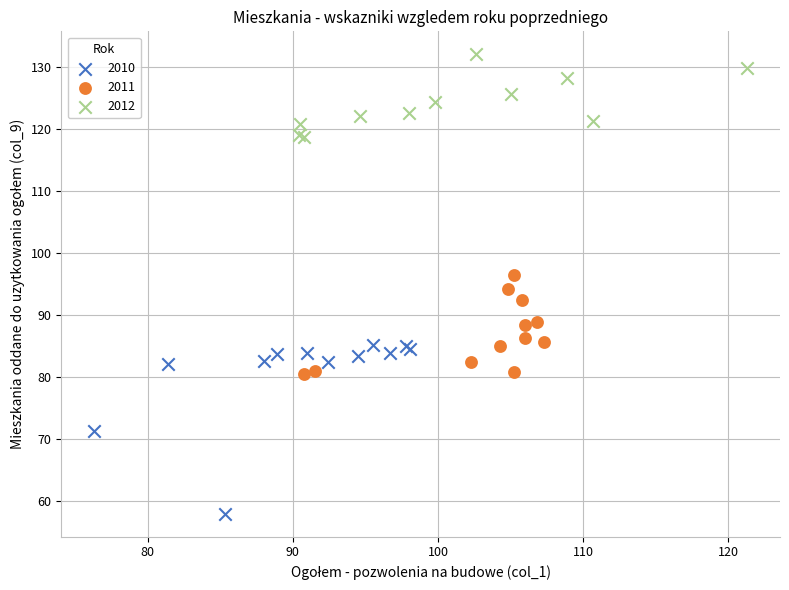

Which series has the widest spread of Y values?

2010